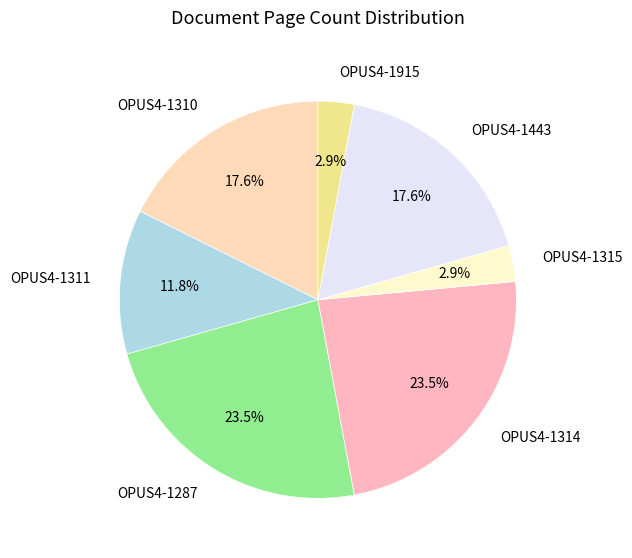

Is the sum of OPUS4-1311 and OPUS4-1287 greater than half?

No